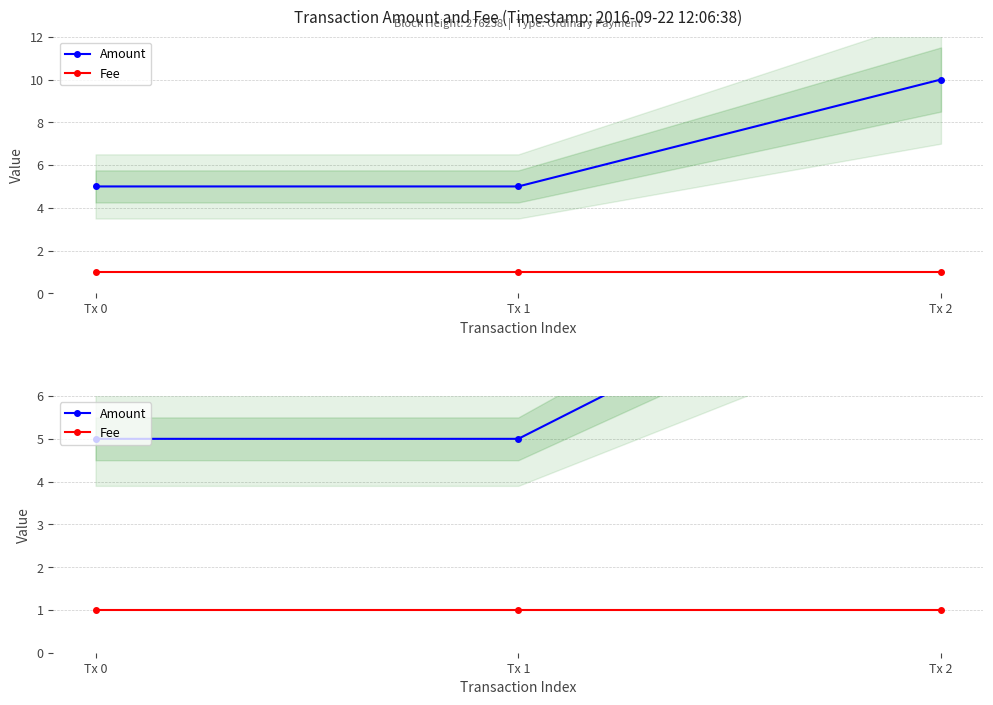

How many data points does each series have?

3